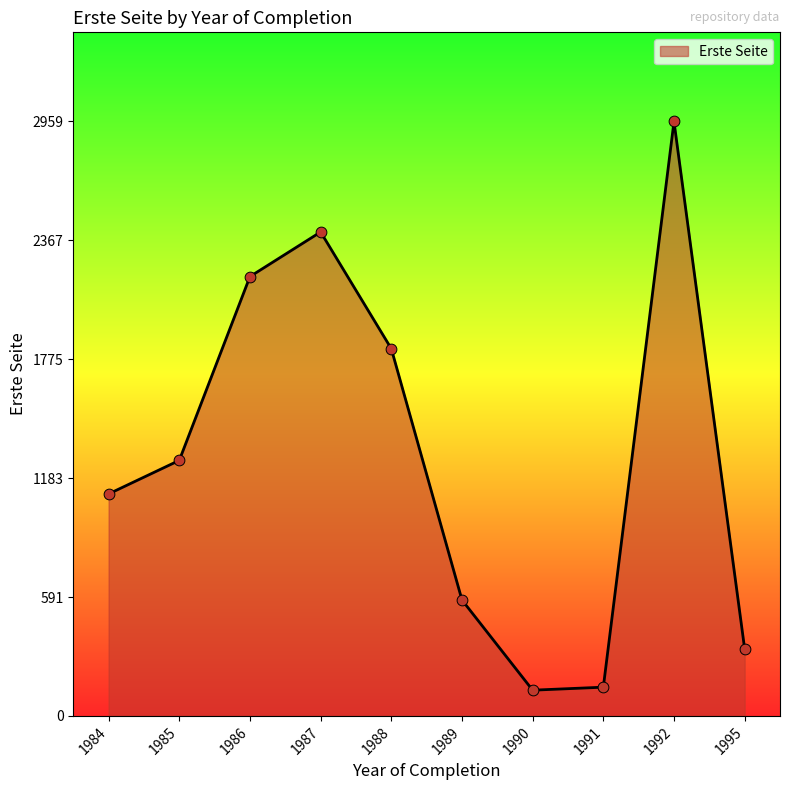

What is the ratio of the value at 1995 to the value at 1985?

0.3